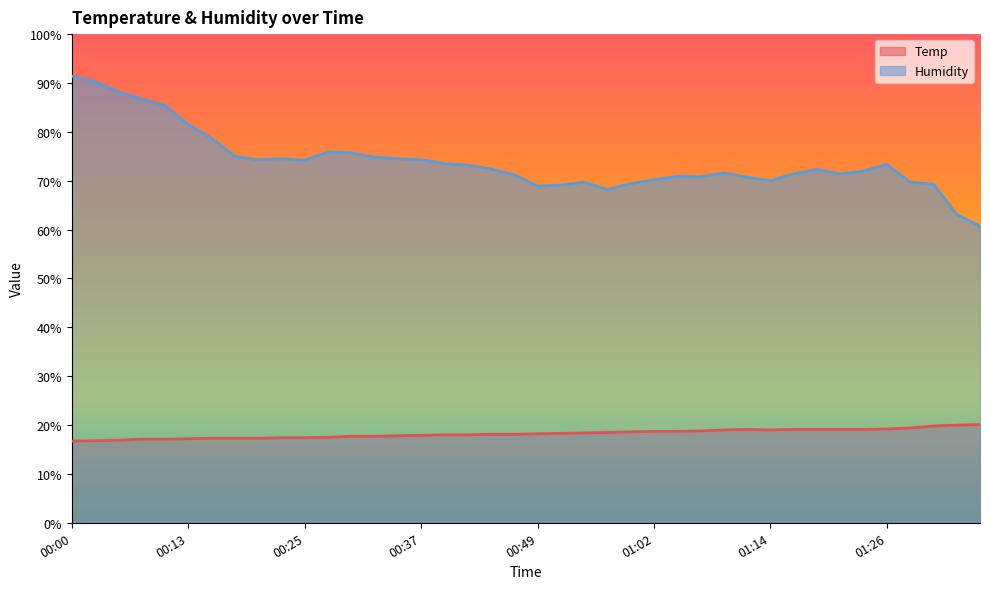

What is the sum of all Temp values?

729.5